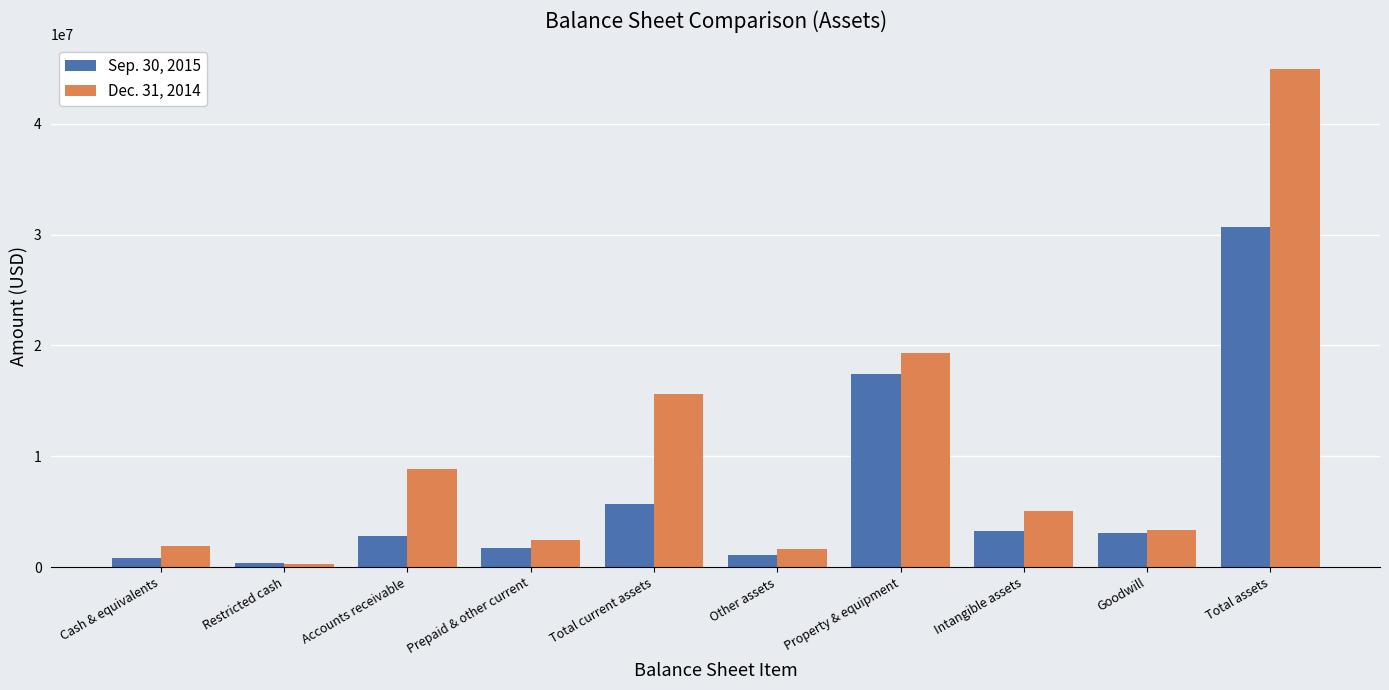

How many bars are there in each group?

2